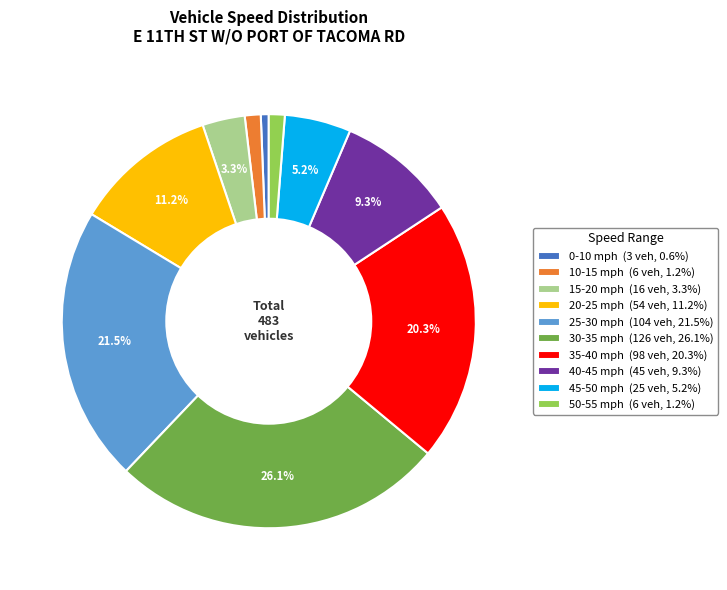

Is 15-20 the majority of the pie?

No